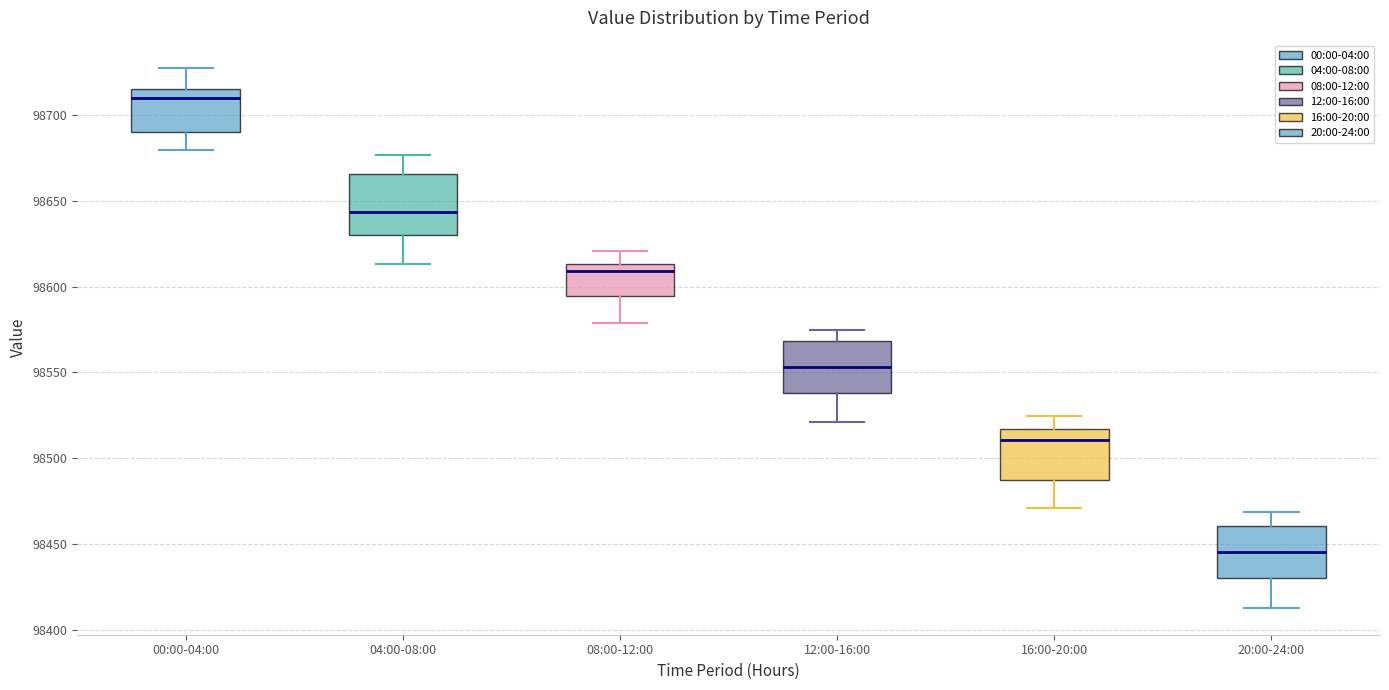

Where does the median line of the box for 16:00-20:00 sit on the y-axis? The values are not printed on the chart, so give them approximately, as read against the axis.

98510